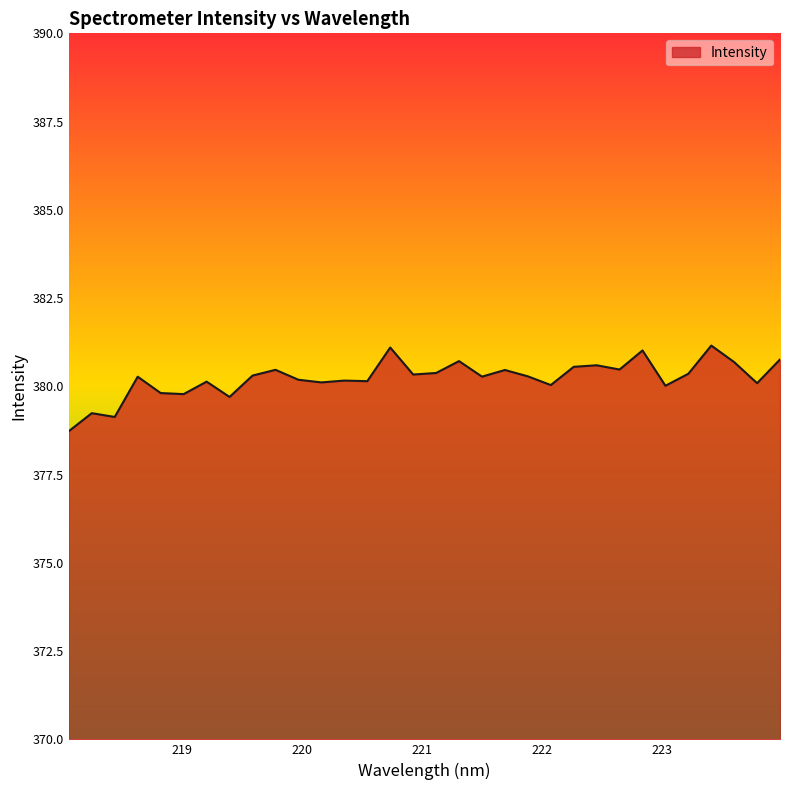

What is the smallest value displayed?

378.7